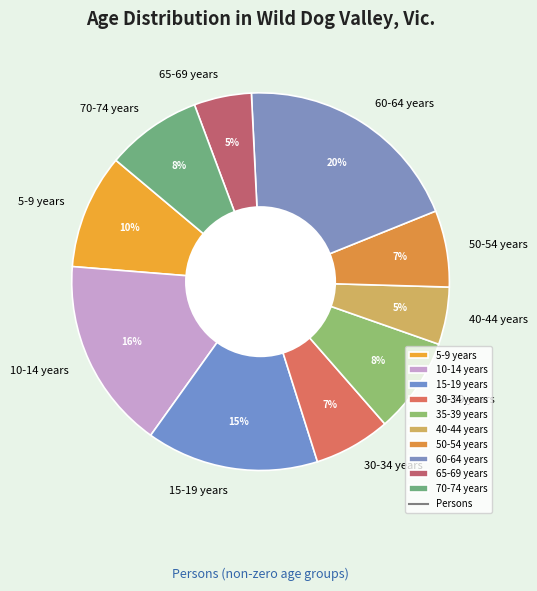

Between 30-34 years and 60-64 years, which is larger?

60-64 years